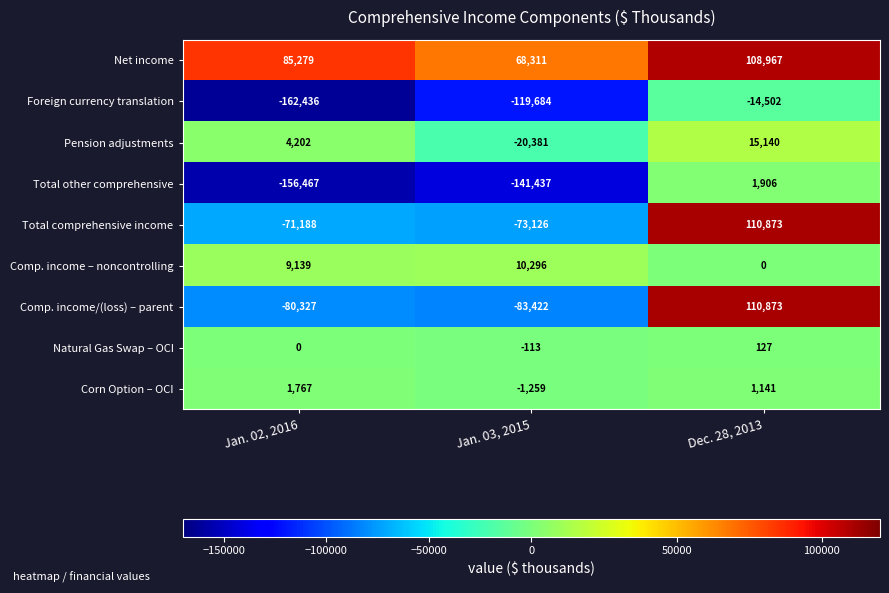

What value does the Comp. income/(loss) – parent series have at Jan. 02, 2016?

-80327